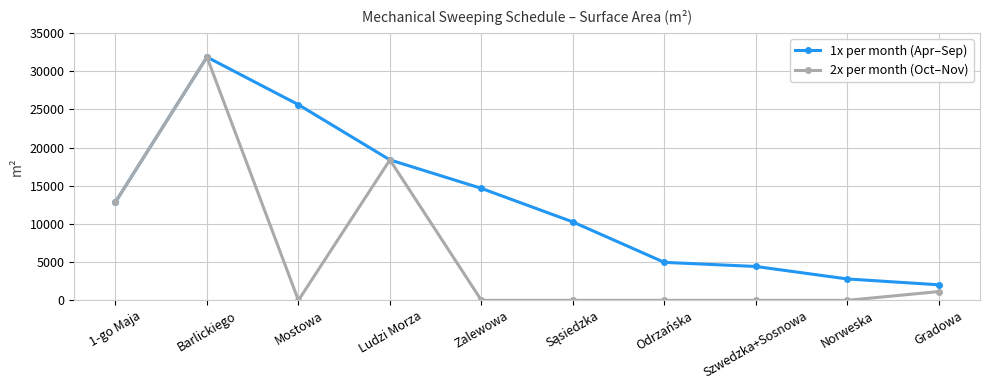

What is the average value of the 1x per month (Apr–Sep) series?

12792.0